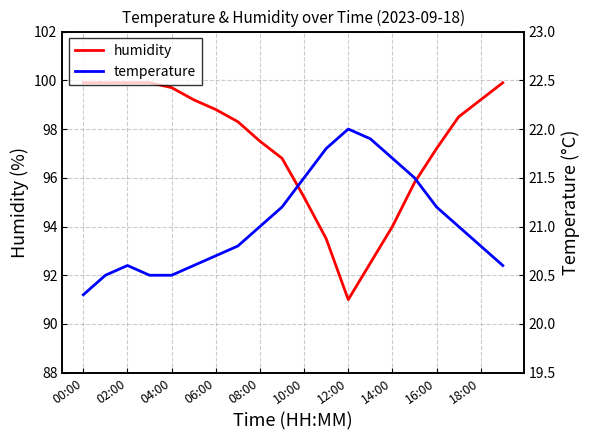

At which label does humidity first exceed 98?

00:00